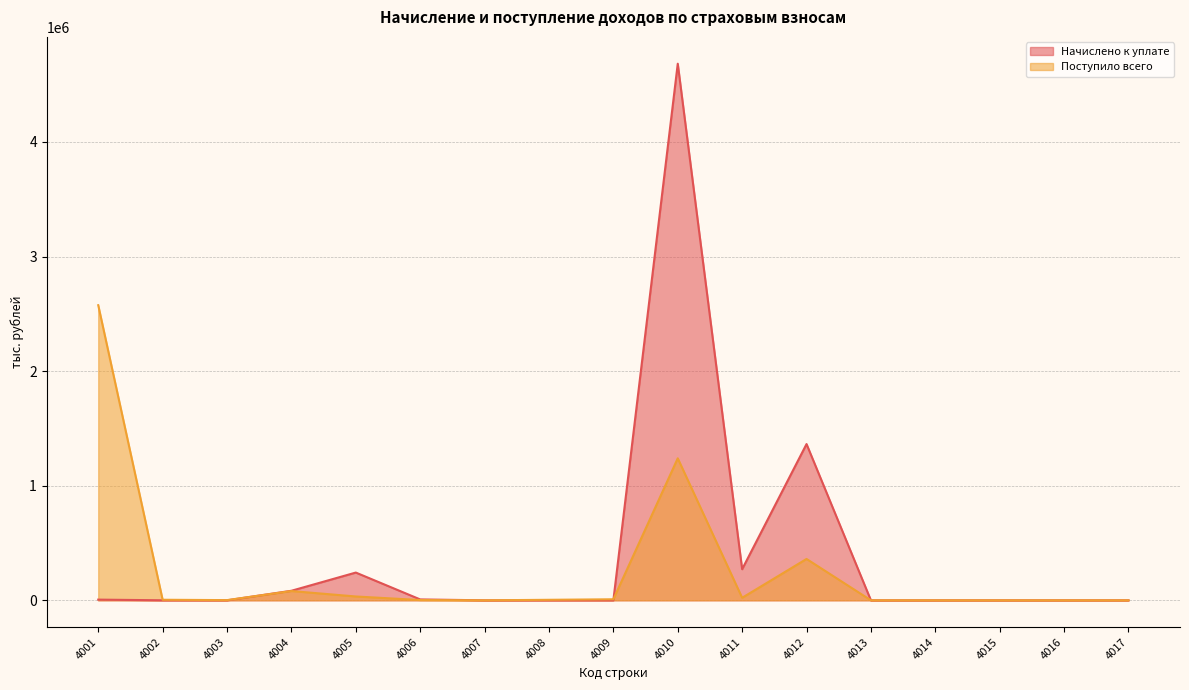

The Начислено к уплате series shows 7 at 4016. True or false?

False